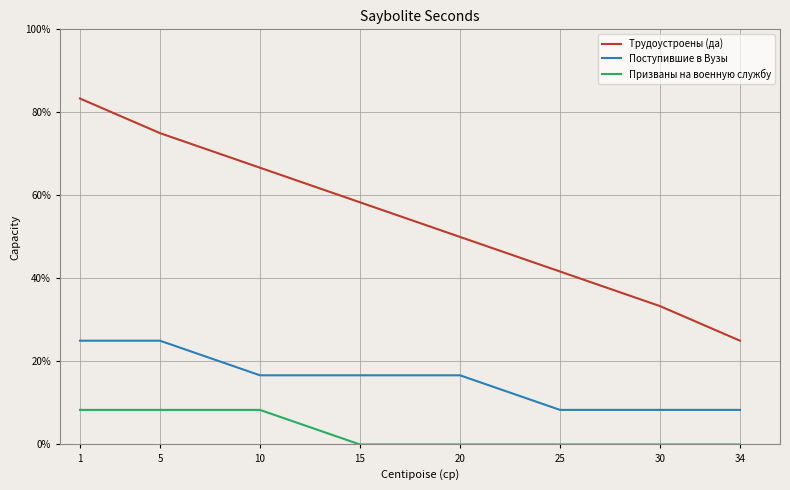

True or false: Поступившие в Вузы and Трудоустроены (да) intersect in this chart.

False